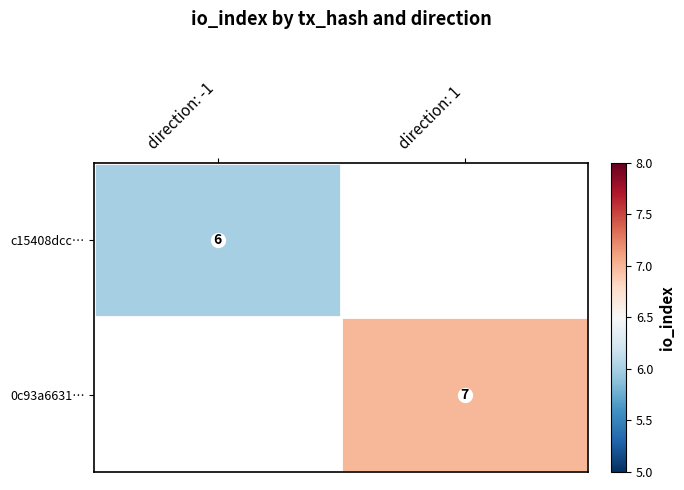

Is the value of 0c93a6631… at direction: -1 greater than the value of c15408dcc… at direction: -1?

No